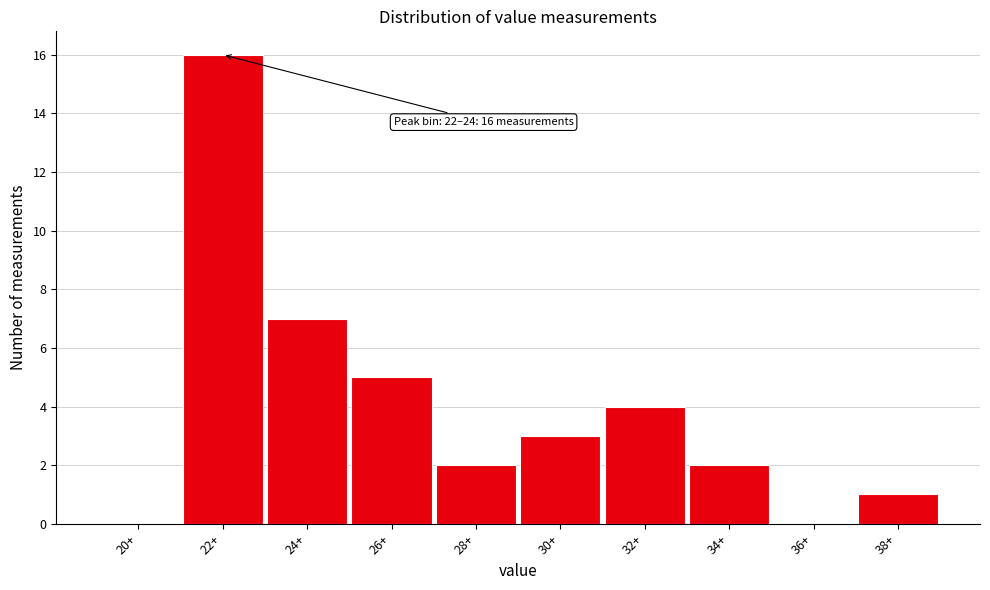

Reading right to left, what are all the values shown in this chart?

38+=1	36+=0	34+=2	32+=4	30+=3	28+=2	26+=5	24+=7	22+=16	20+=0